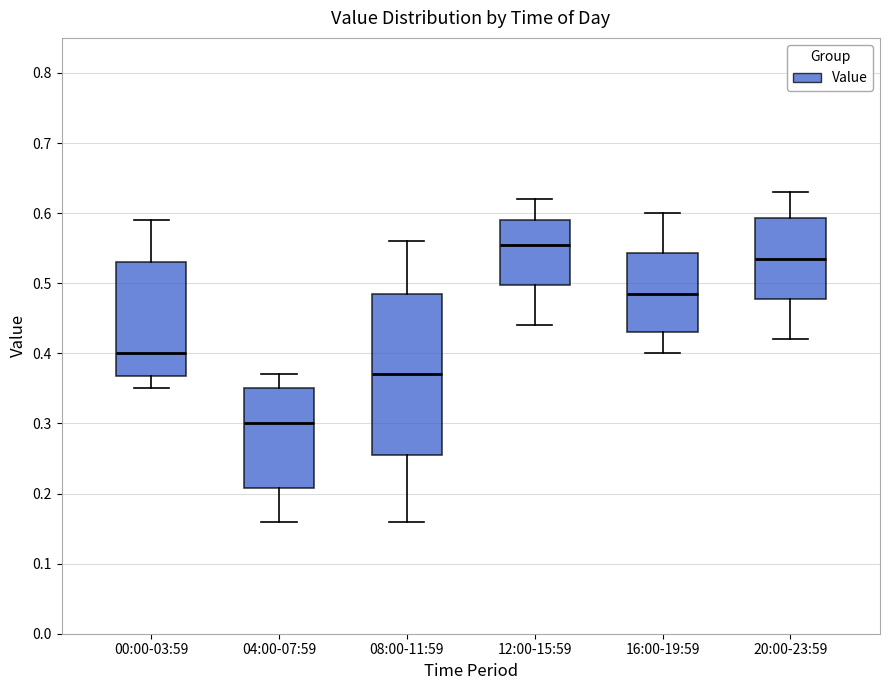

Which box has the highest median line?

12:00-15:59